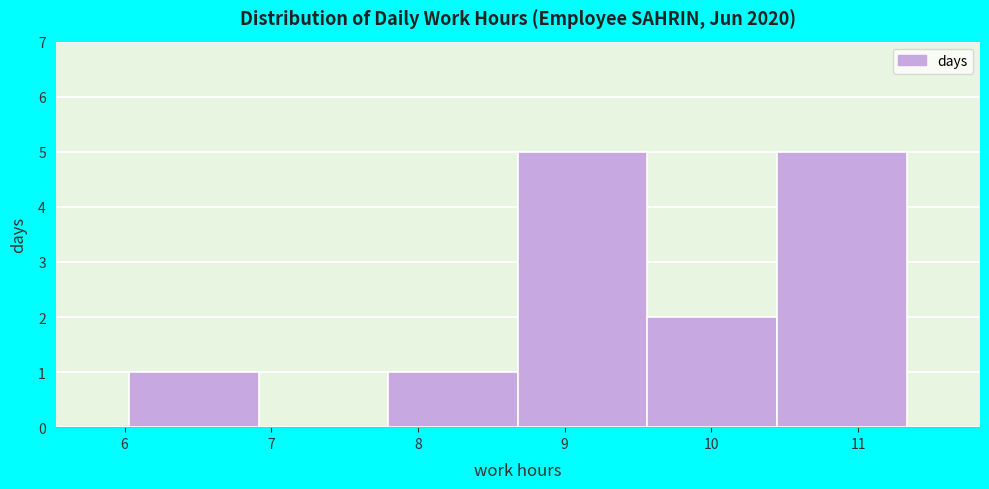

Reading left to right, transcribe this chart: for each bar, give the range it covers on the x-axis and its height. Neither the bar edges nor the heights are printed on the chart, so give them approximately, as read against the axes.

6.0 to 6.9: 1
6.9 to 7.8: 0
7.8 to 8.7: 1
8.7 to 9.6: 5
9.6 to 10.4: 2
10.4 to 11.3: 5